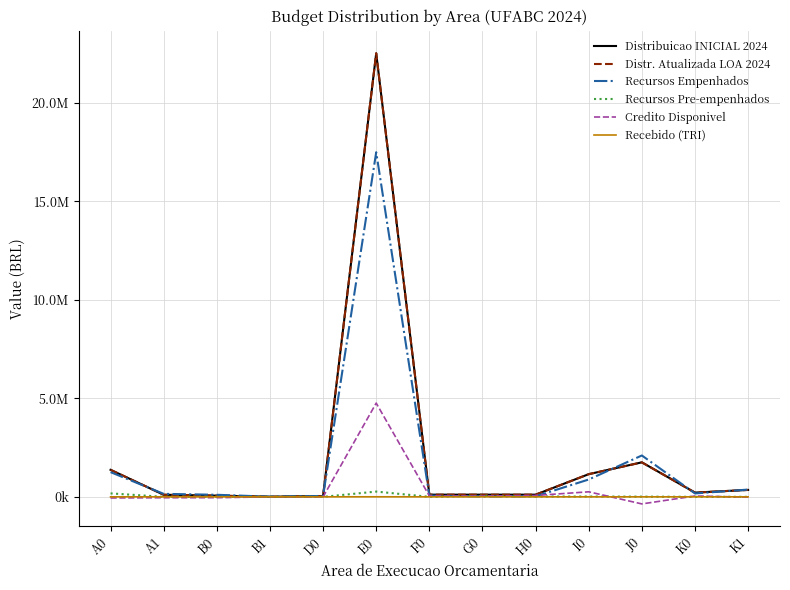

Which series ends up on top after the final intersection of Distr. Atualizada LOA 2024 and Recursos Empenhados?

Recursos Empenhados